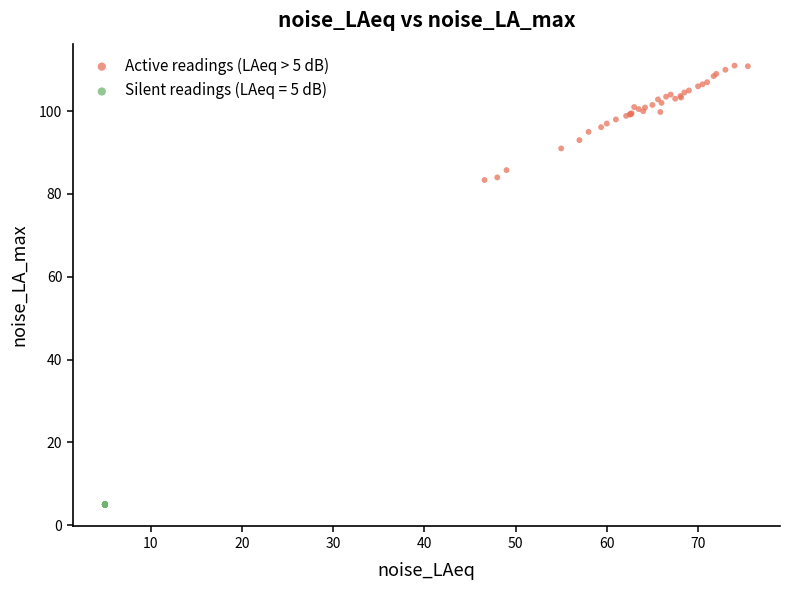

Which series contains the lowest Y value?

Silent readings (LAeq = 5 dB)